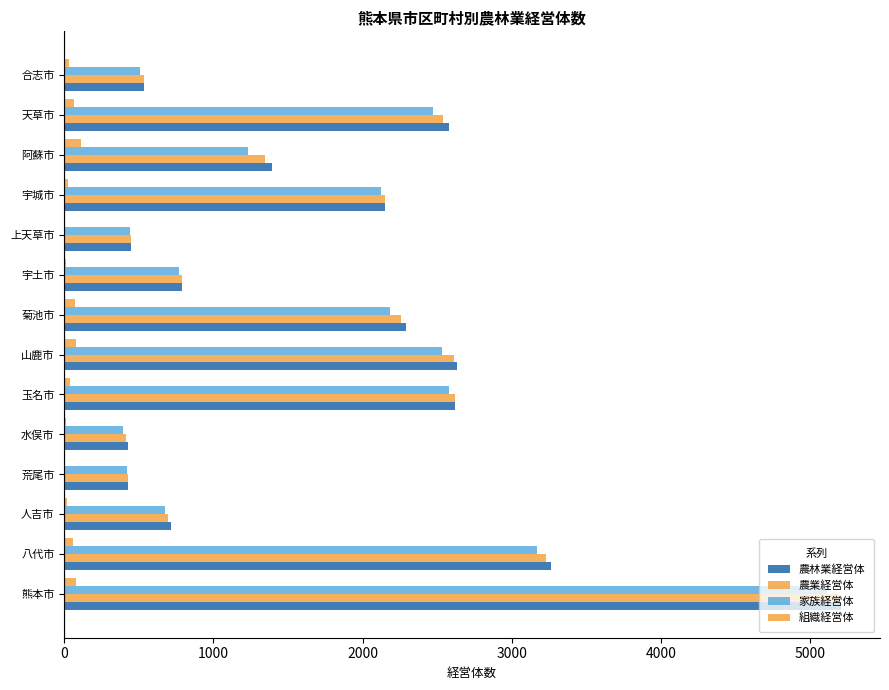

Which series has the largest range (max minus min)?

農業経営体